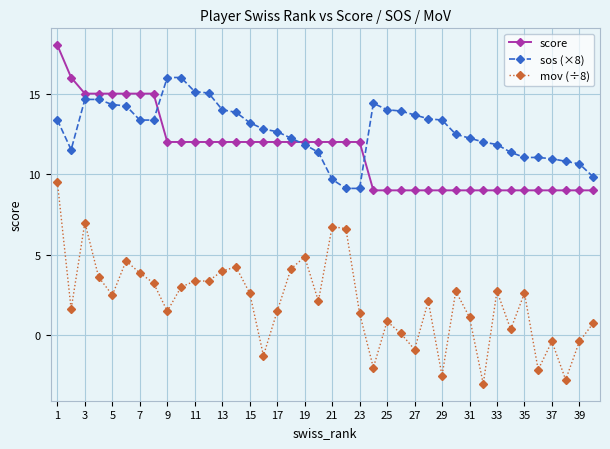

What is the minimum value shown in the chart?

-3.0